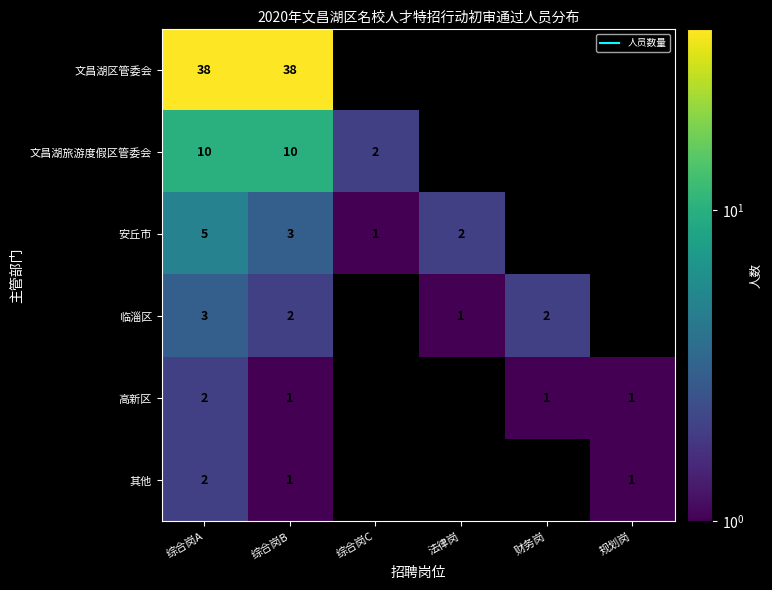

Rank the categories by 安丘市 value from lowest to highest.

财务岗, 规划岗, 综合岗C, 法律岗, 综合岗B, 综合岗A